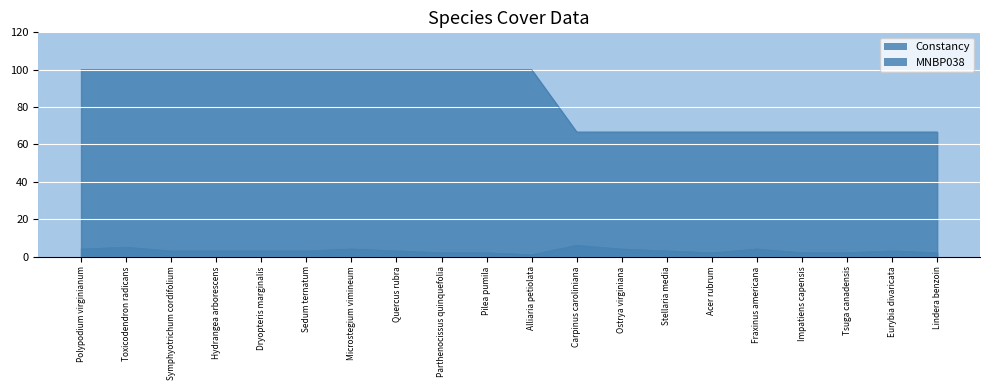

What is the greatest value displayed?

100.0